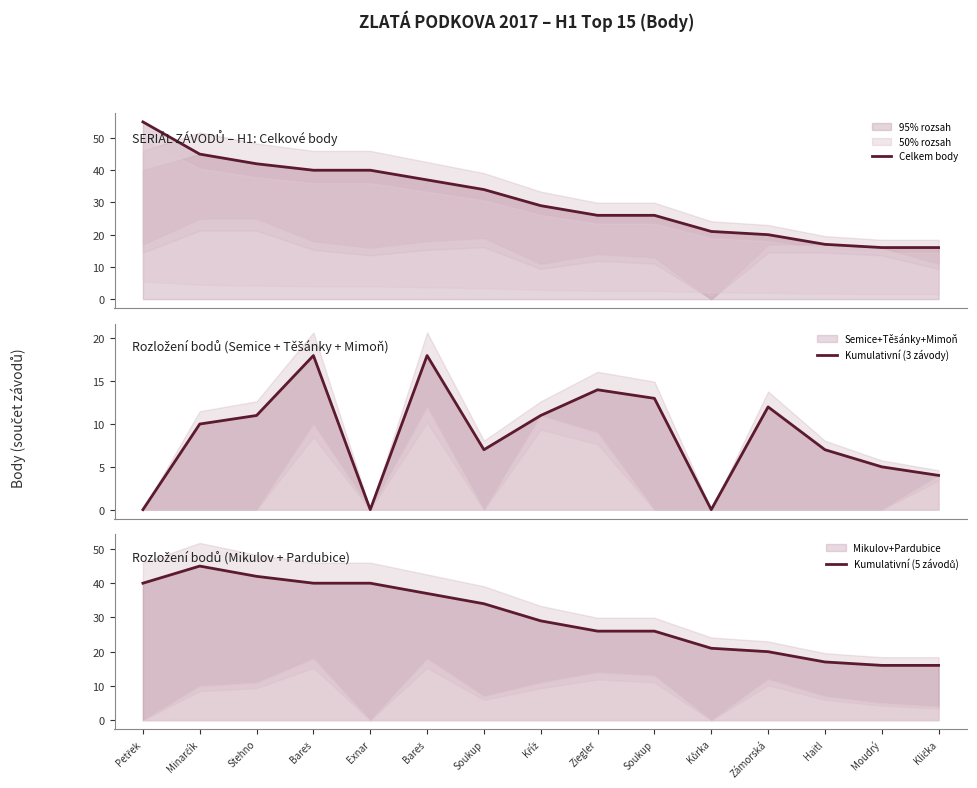

True or false: Kumulativní (3 závody) and Celkem body cross at least once.

False